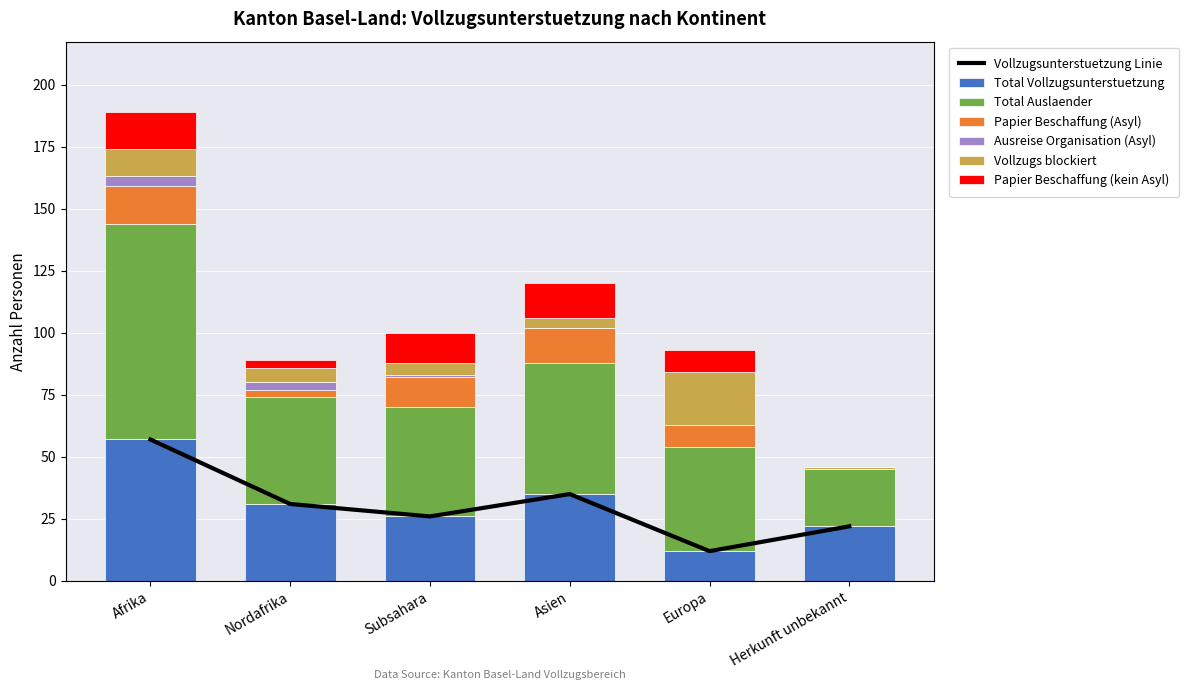

Reading left to right, transcribe all the data shown in this chart.

Total Vollzugsunterstuetzung: 57	31	26	35	12	22
Total Auslaender: 87	43	44	53	42	23
Papier Beschaffung (Asyl): 15	3	12	14	9	0
Ausreise Organisation (Asyl): 4	3	1	0	0	0
Vollzugs blockiert: 11	6	5	4	21	1
Papier Beschaffung (kein Asyl): 15	3	12	14	9	0